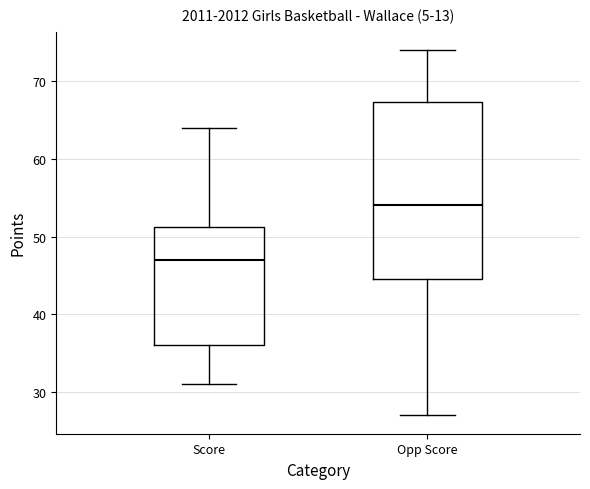

Reading left to right, read every box against the y-axis: the position of its median line, the range the box covers, and the ends of its whiskers. The values are not printed on the chart, so give them approximately, as read against the axis.

Score: median 47, box 36 to 51, whiskers 31 to 64
Opp Score: median 54, box 45 to 67, whiskers 27 to 74